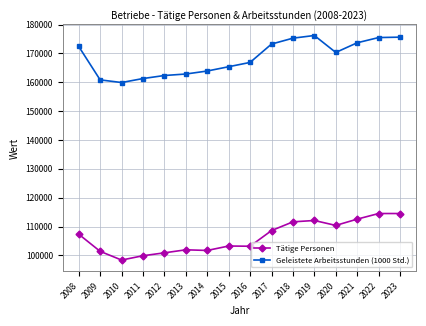

What is the value of the Geleistete Arbeitsstunden (1000 Std.) point at the 14th from the left?

173683.1